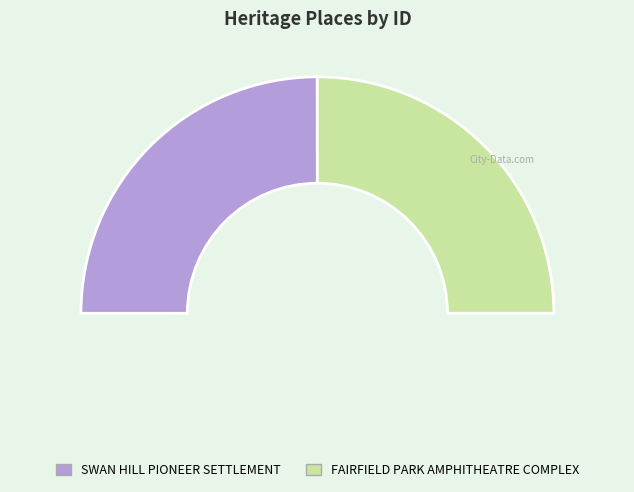

Rank the categories by value from highest to lowest.

FAIRFIELD PARK AMPHITHEATRE COMPLEX, SWAN HILL PIONEER SETTLEMENT